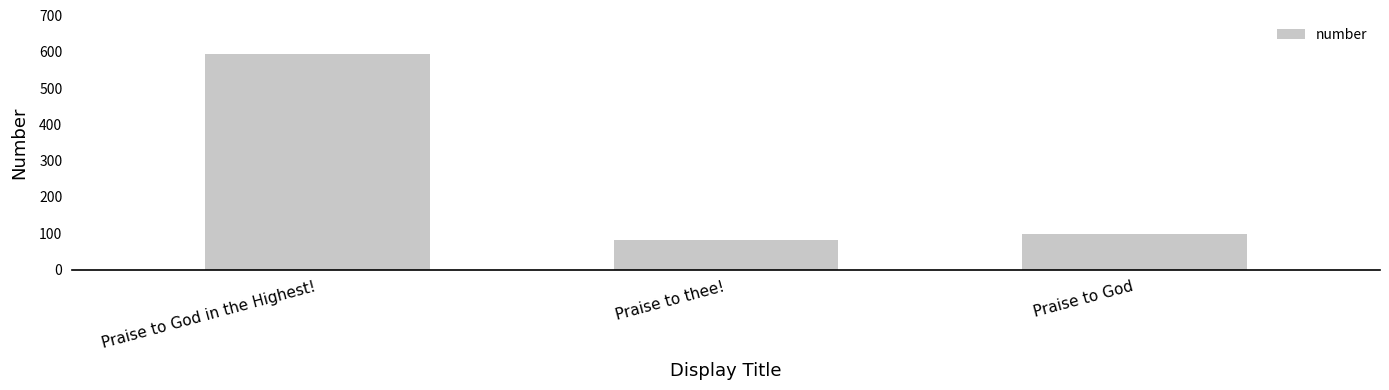

At which label is the value closest to 338?

Praise to God